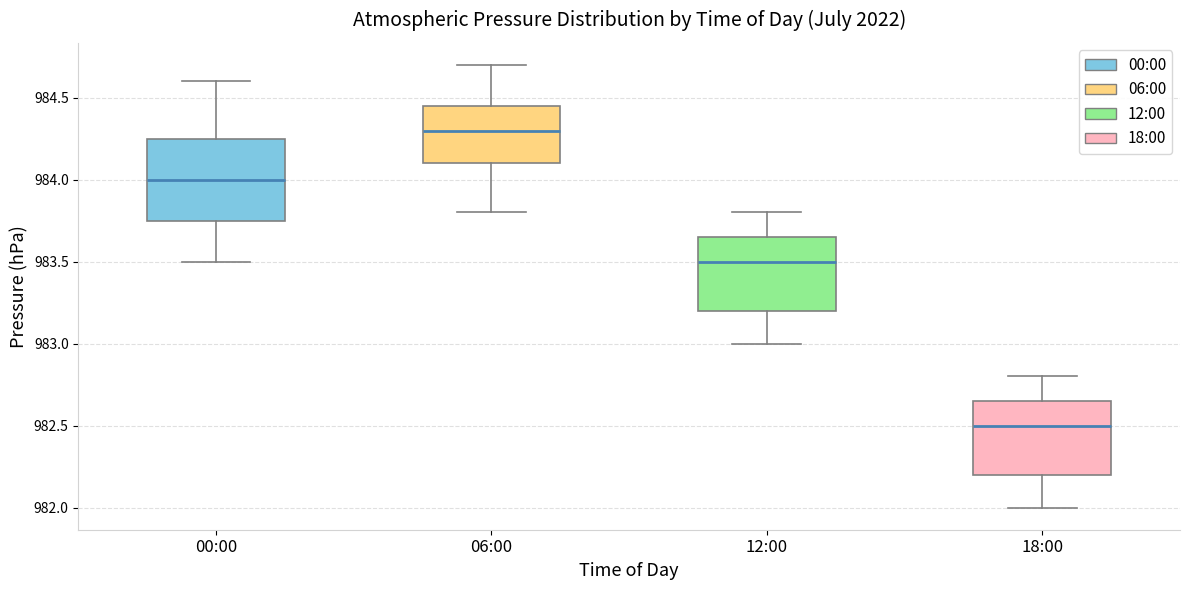

Reading left to right, transcribe this box plot: for each box, give where its median line is, the range the box spans, and where its two whiskers end, as read against the y-axis. The values are not printed on the chart, so give them approximately, as read against the axis.

00:00: median 984.00, box 983.75 to 984.25, whiskers 983.50 to 984.60
06:00: median 984.30, box 984.10 to 984.45, whiskers 983.80 to 984.70
12:00: median 983.50, box 983.20 to 983.65, whiskers 983.00 to 983.80
18:00: median 982.50, box 982.20 to 982.65, whiskers 982.00 to 982.80